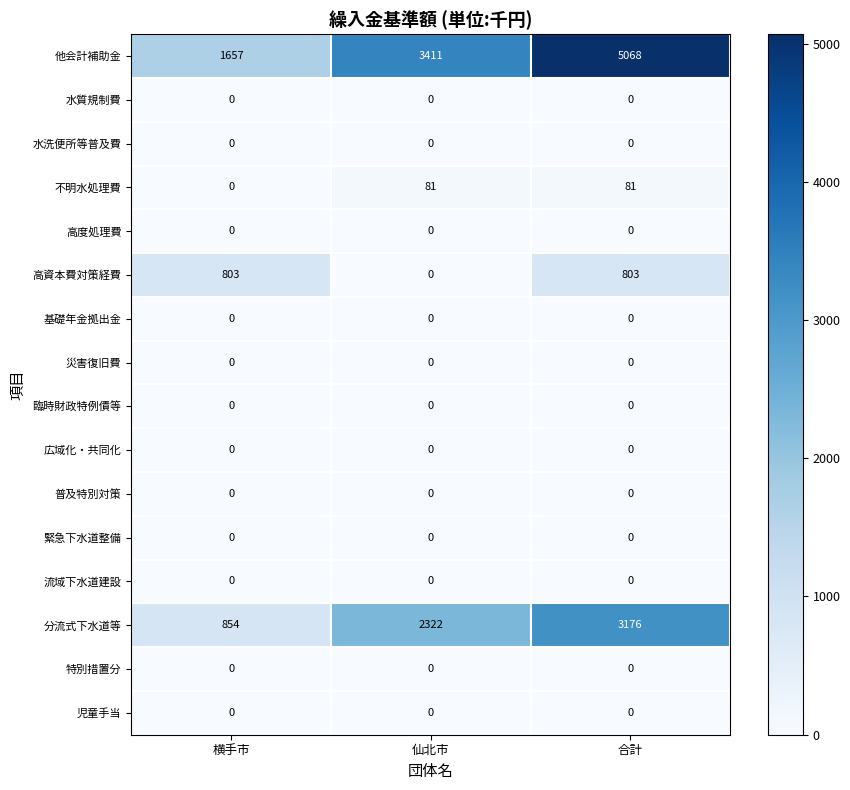

Which series has the largest total across all categories?

他会計補助金